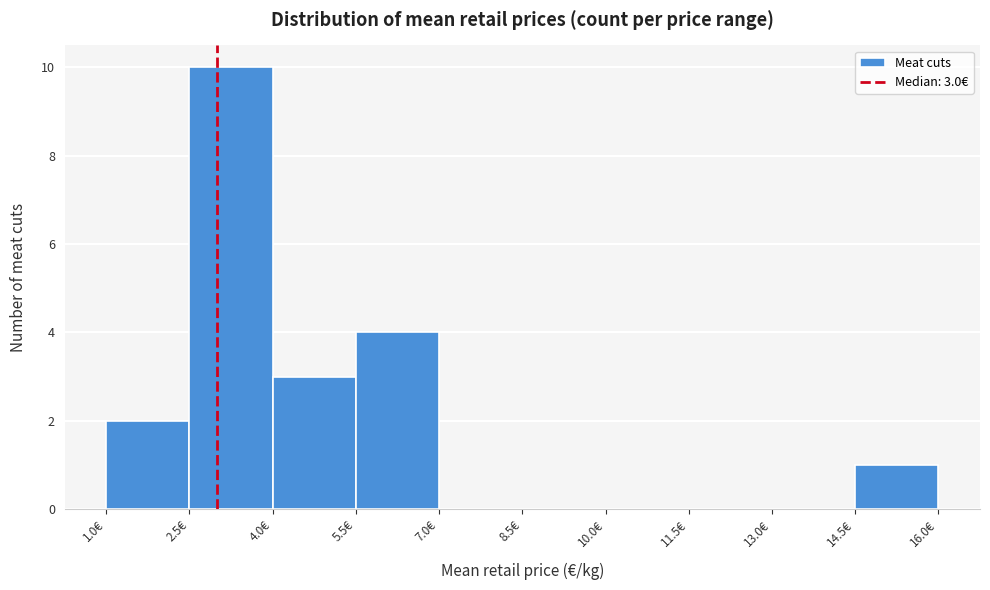

Over which range of the x-axis is the bar tallest?

2.5 to 4.0